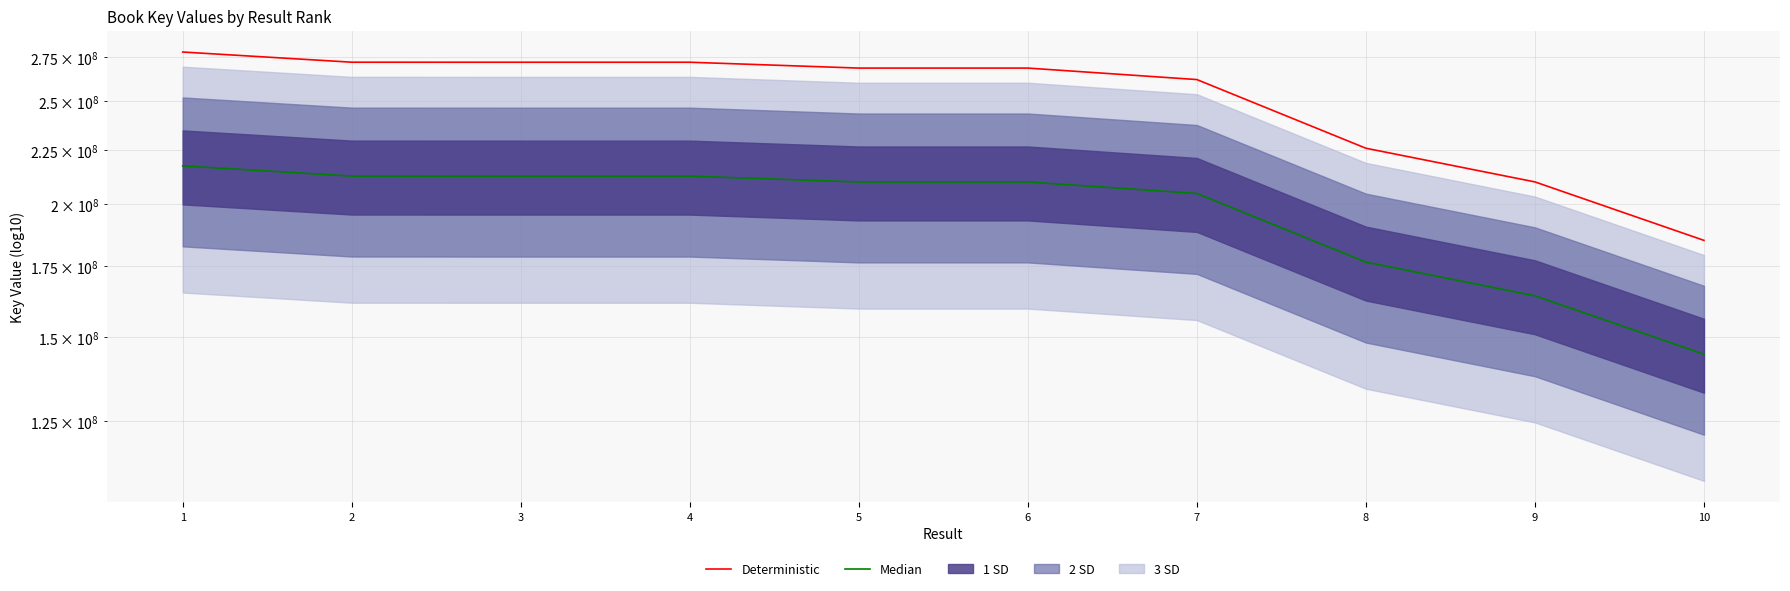

At which label does Deterministic reach its peak?

1